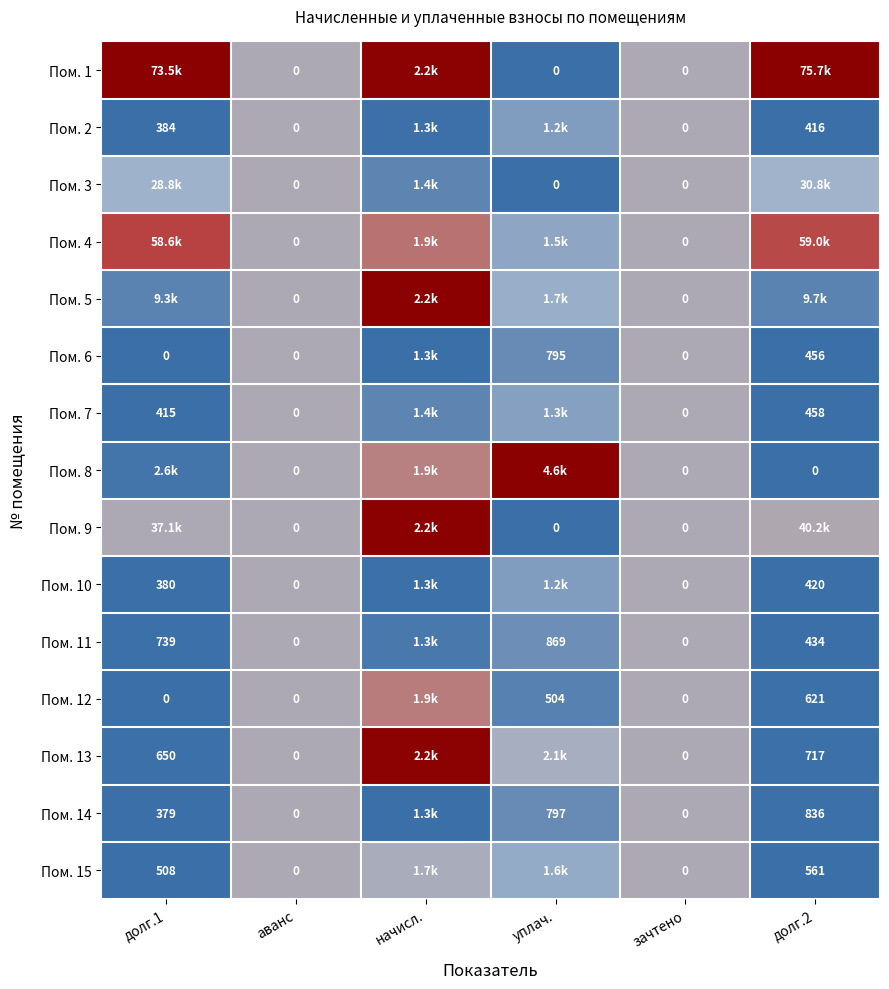

Is the value of Пом. 3 at долг.2 greater than the value of Пом. 4 at уплач.?

Yes